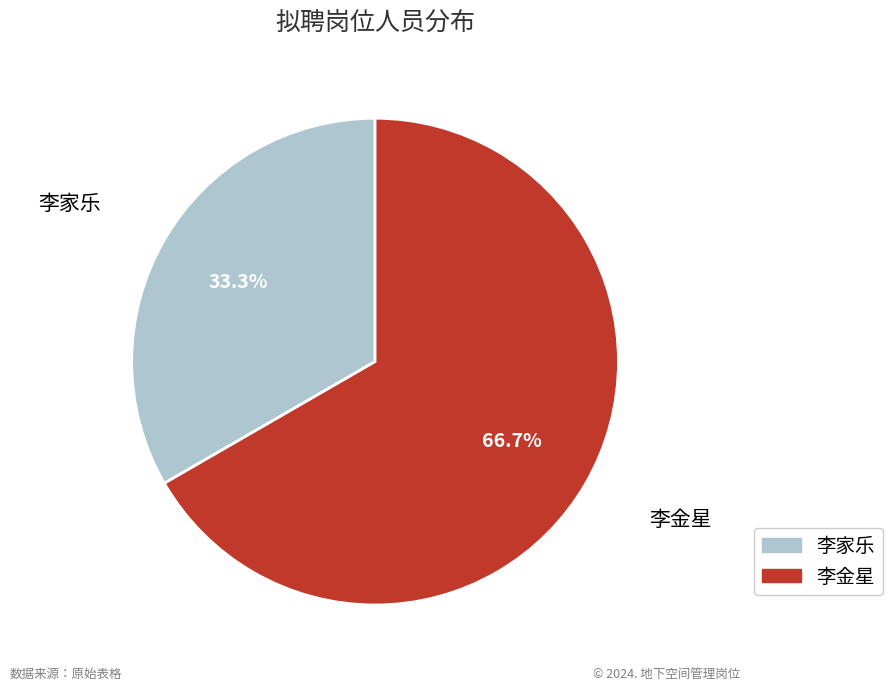

The 李金星 slice represents 67% of the pie. True or false?

True